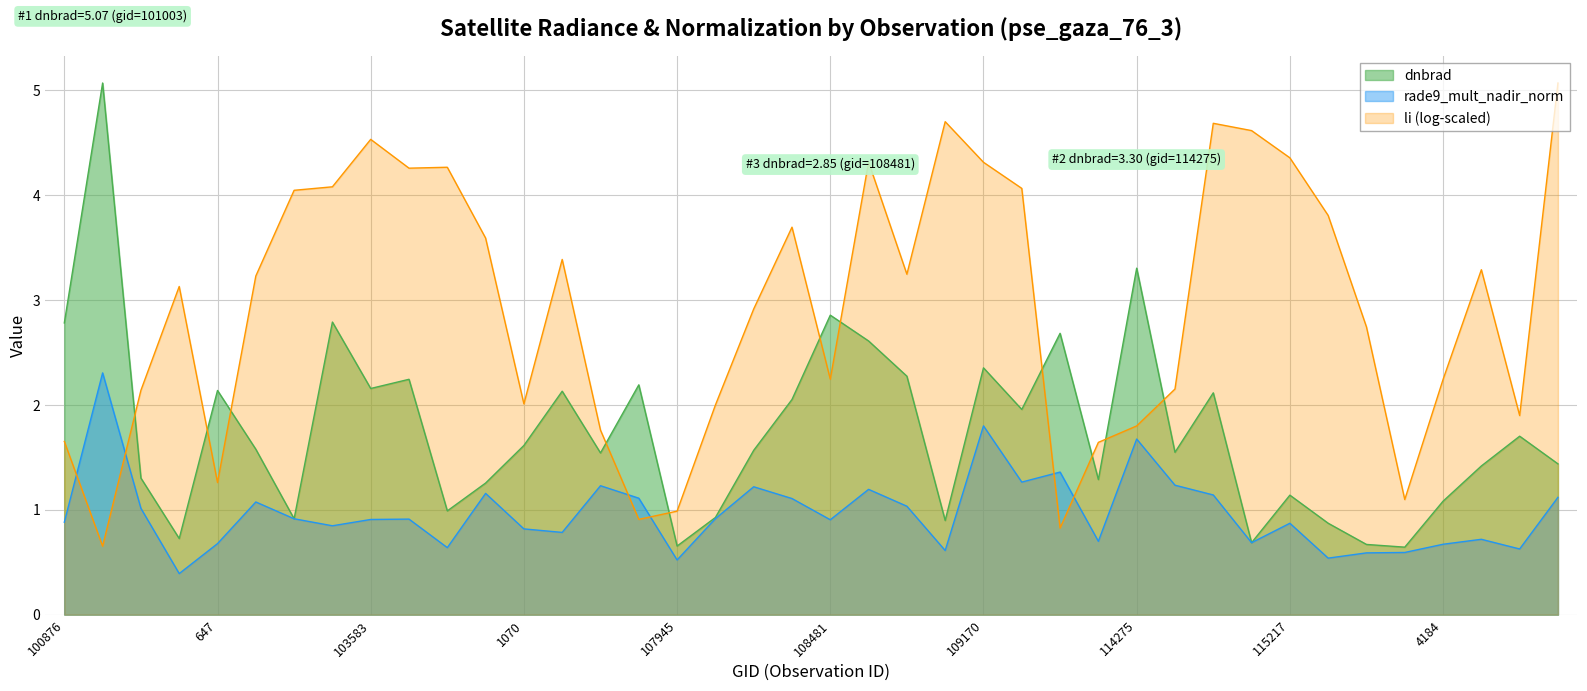

Where do rade9_mult_nadir_norm and dnbrad first cross each other?

103109 and 103227